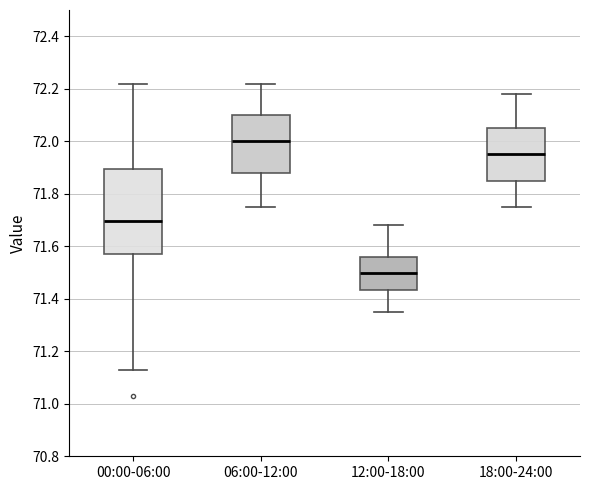

Reading left to right, transcribe this box plot: for each box, give where its median line is, the range the box spans, and where its two whiskers end, as read against the y-axis. The values are not printed on the chart, so give them approximately, as read against the axis.

00:00-06:00: median 71.70, box 71.58 to 71.90, whiskers 71.14 to 72.22
06:00-12:00: median 72.00, box 71.88 to 72.10, whiskers 71.76 to 72.22
12:00-18:00: median 71.50, box 71.44 to 71.56, whiskers 71.36 to 71.68
18:00-24:00: median 71.96, box 71.86 to 72.06, whiskers 71.76 to 72.18